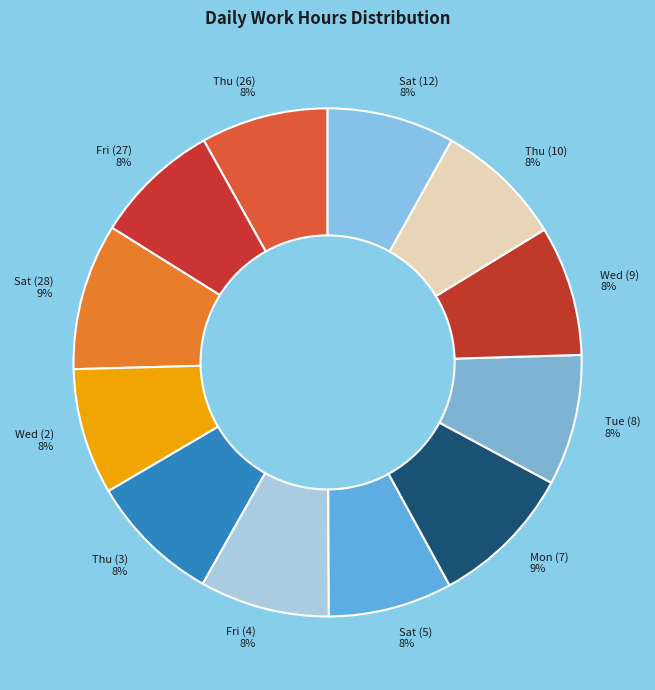

Combined, do Sat (5) and Sat (12) account for over 50%?

No